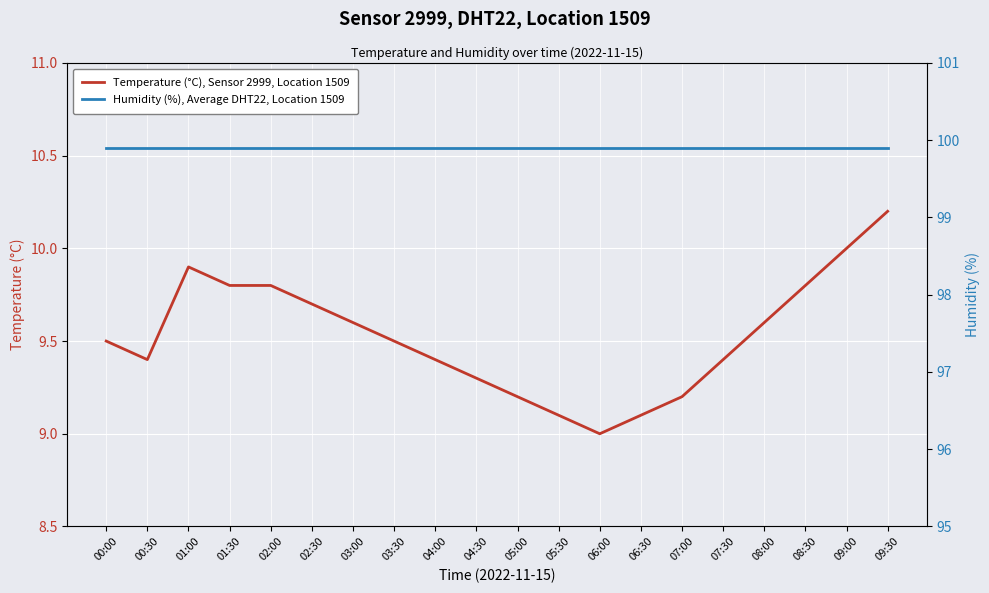

What is the sum of all Temperature (°C), Sensor 2999, Location 1509 values?

190.5